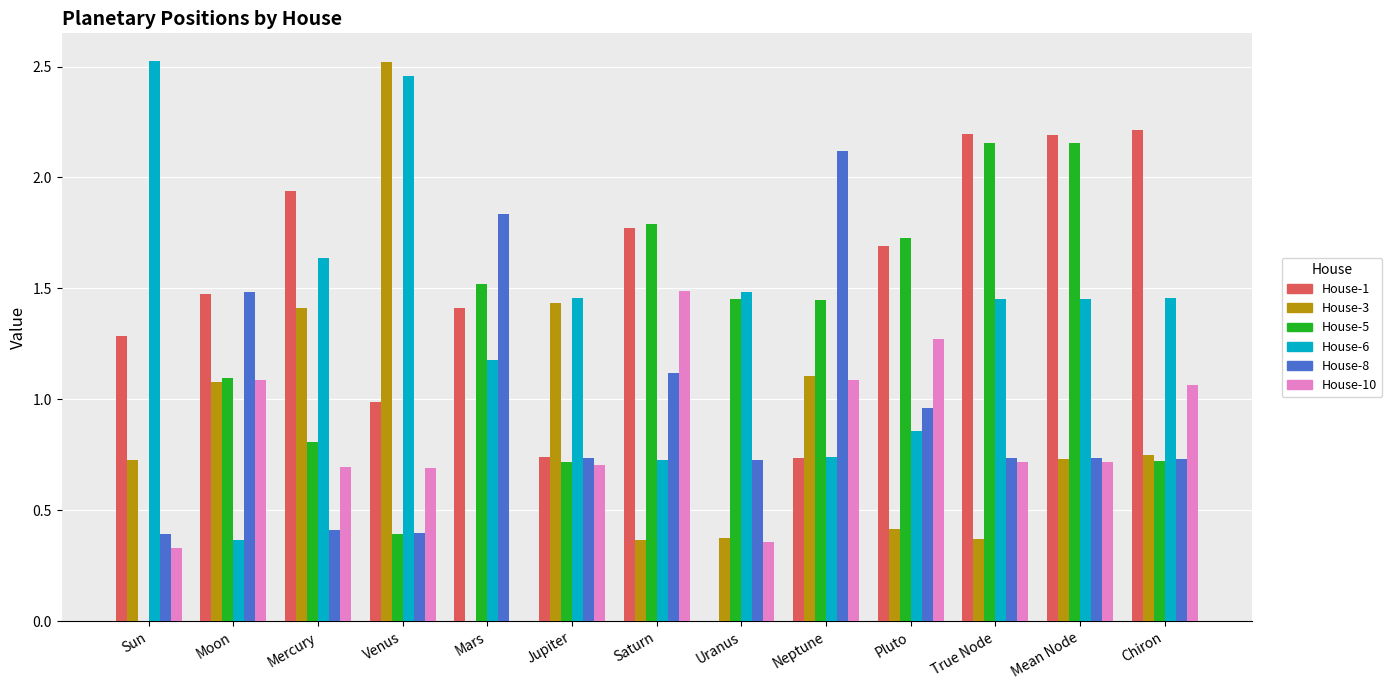

What are all the series names shown in the legend?

House-1, House-3, House-5, House-6, House-8, House-10